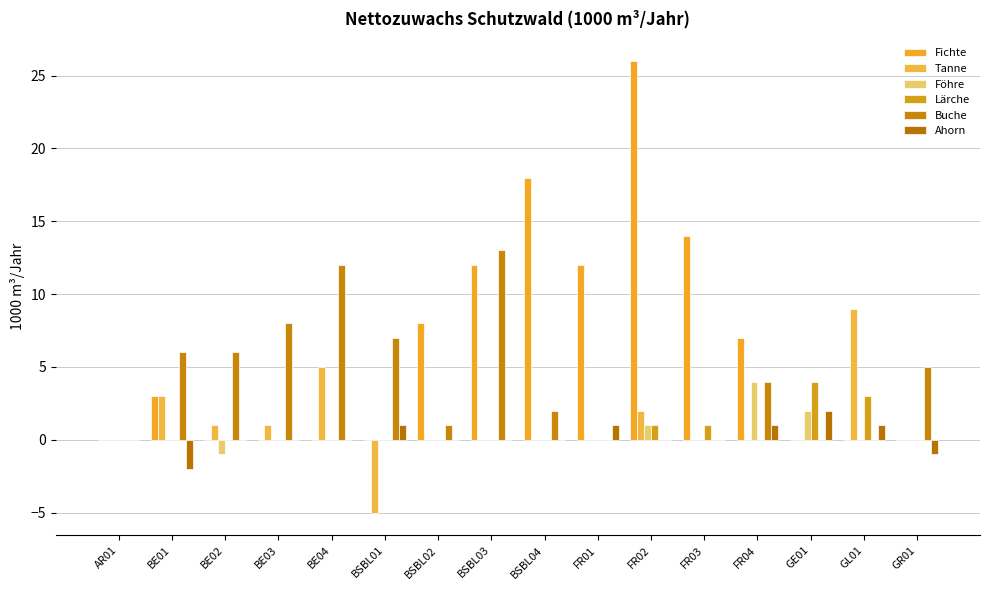

What is the maximum value for Fichte?

26